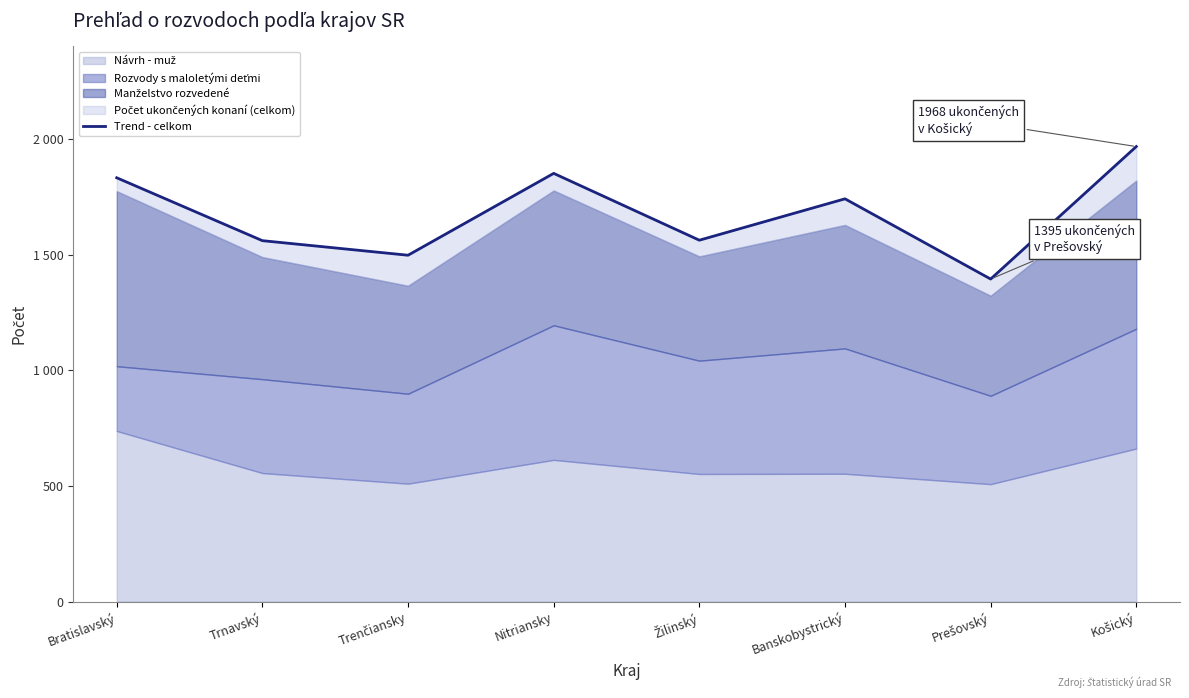

What is the difference between the second highest and second lowest values?

354